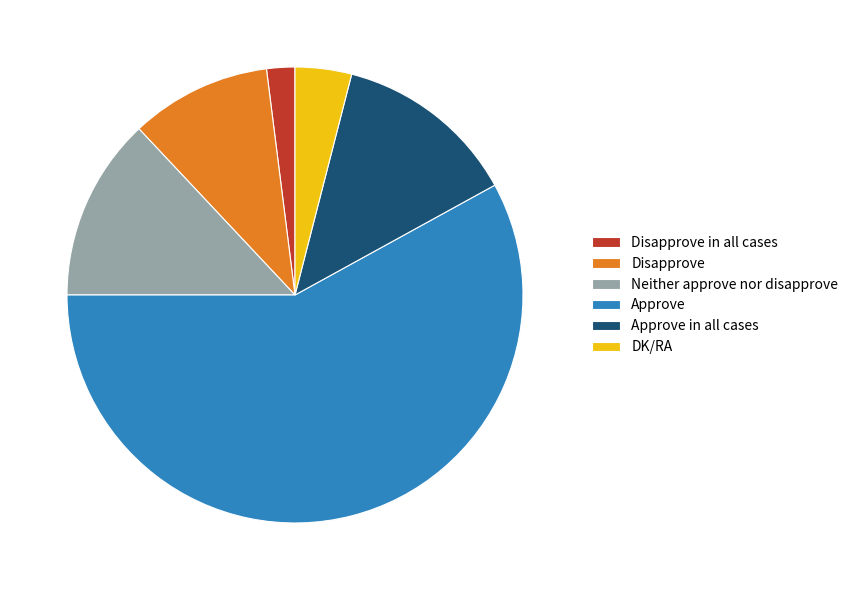

True or false: DK/RA accounts for 4% of the total.

True